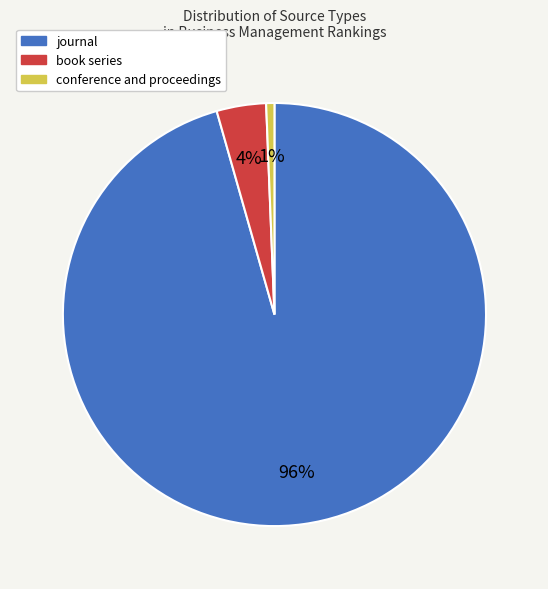

Count the number of slices in the pie.

3